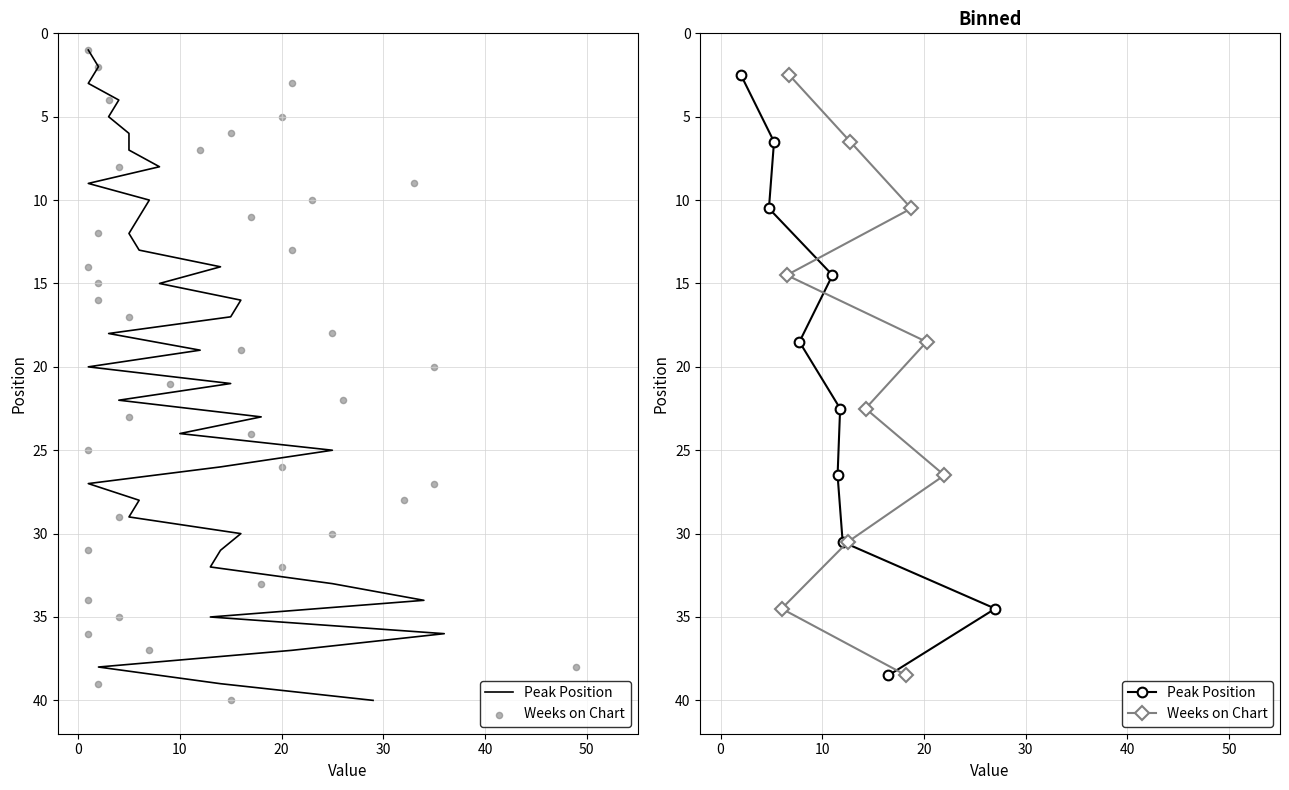

Which series has the largest total across all categories?

Peak Position